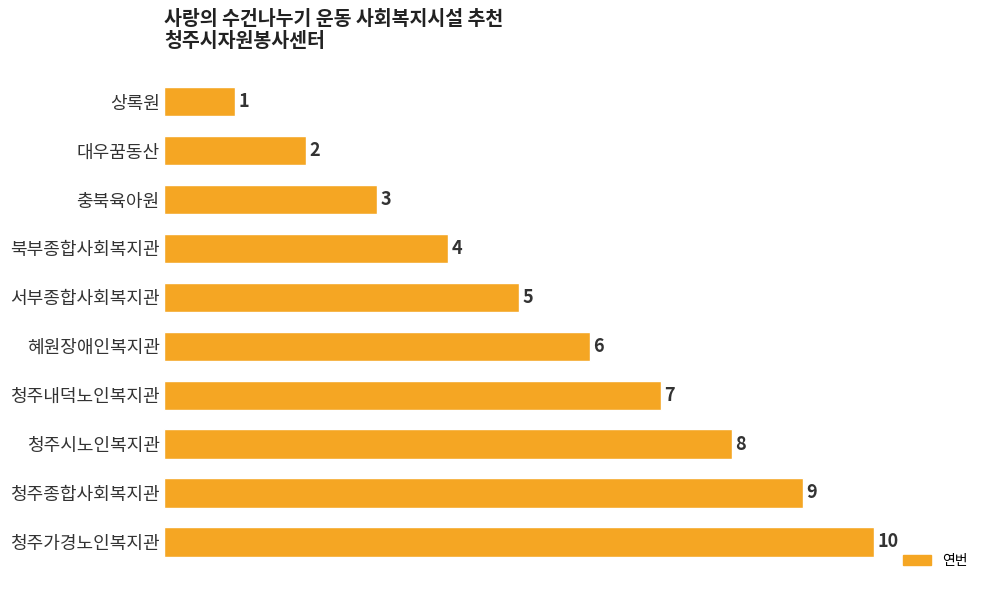

What is the average value?

6